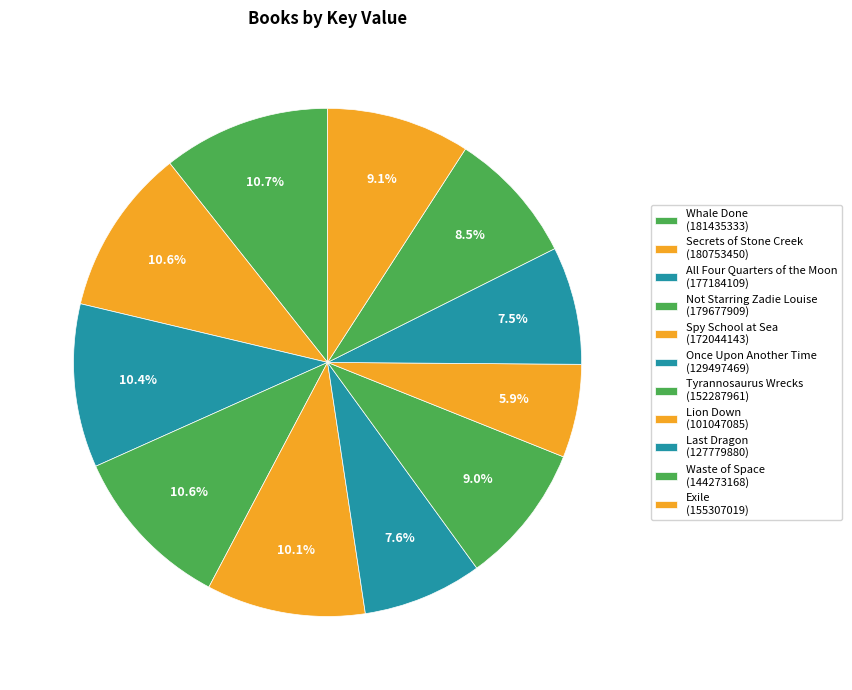

How many slices are in this pie chart?

11